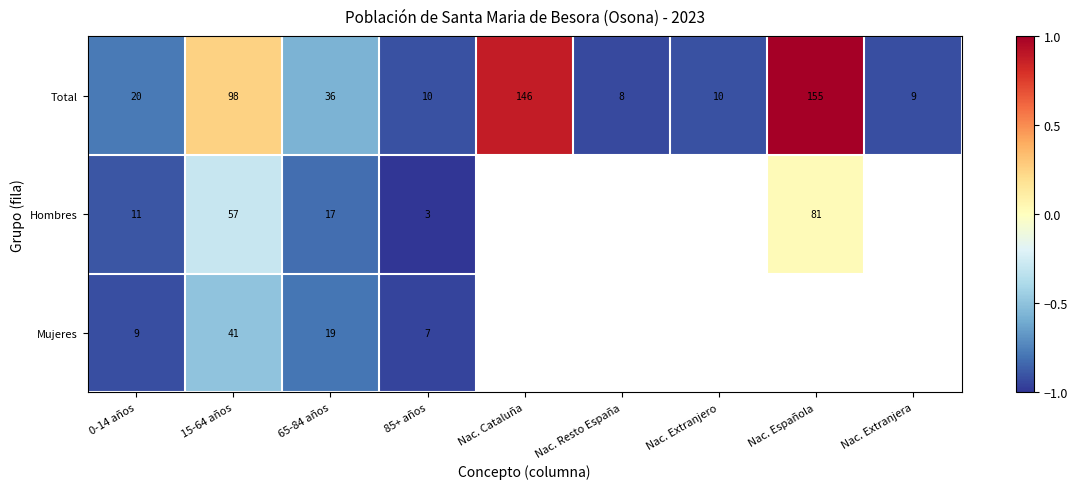

Between 0-14 años and 65-84 años, which series saw the biggest shift?

Total